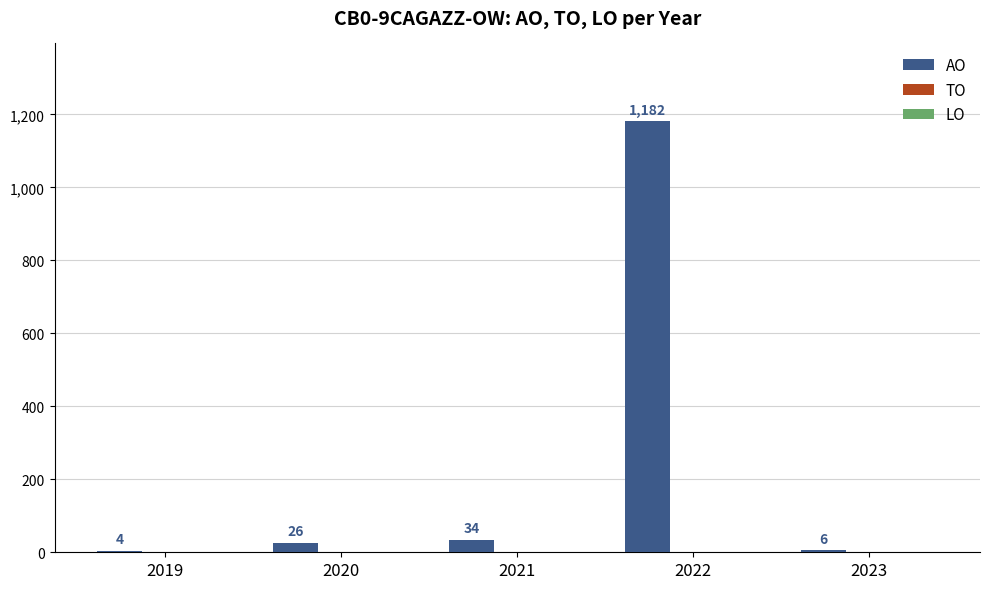

What is the maximum value shown in the chart?

1182